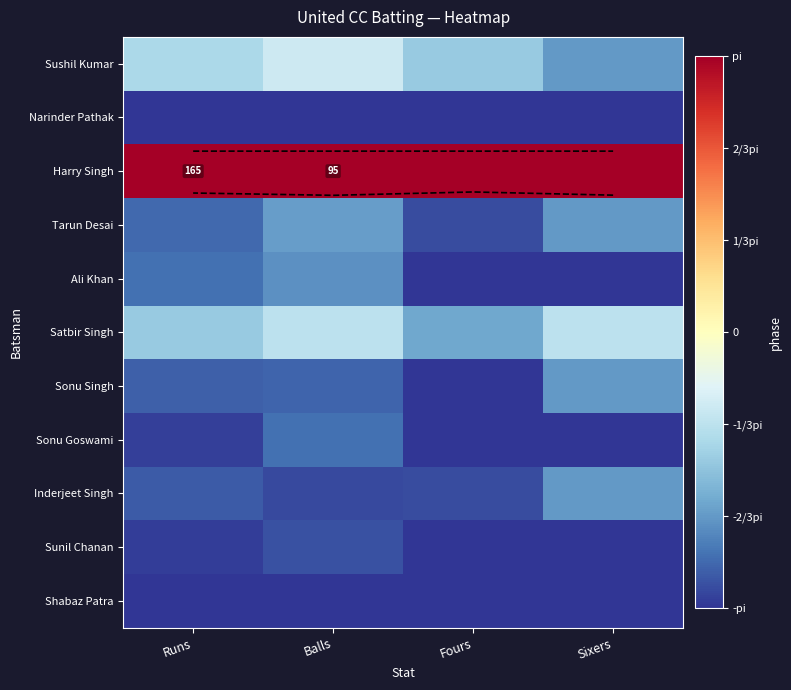

Rank the series at Runs from highest to lowest value.

Harry Singh, Sushil Kumar, Satbir Singh, Ali Khan, Tarun Desai, Sonu Singh, Inderjeet Singh, Sonu Goswami, Sunil Chanan, Narinder Pathak, Shabaz Patra